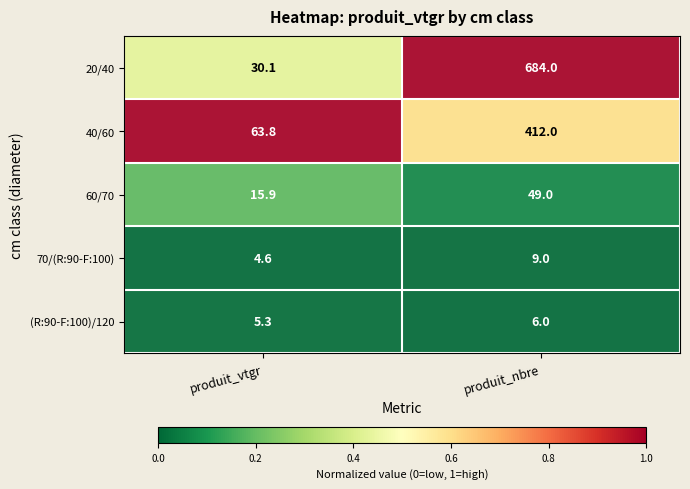

The 40/60 series shows 63.8 at produit_vtgr. True or false?

True